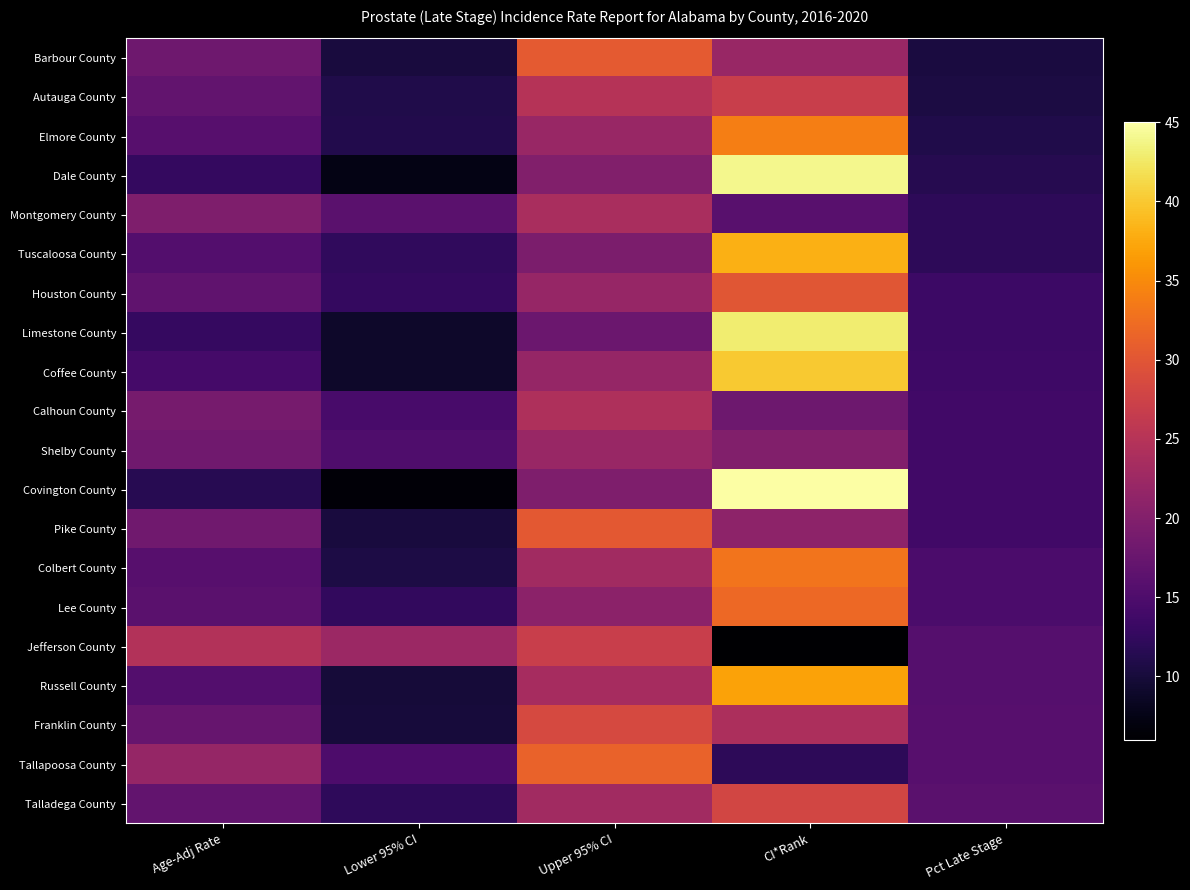

How many distinct data groups are displayed?

20